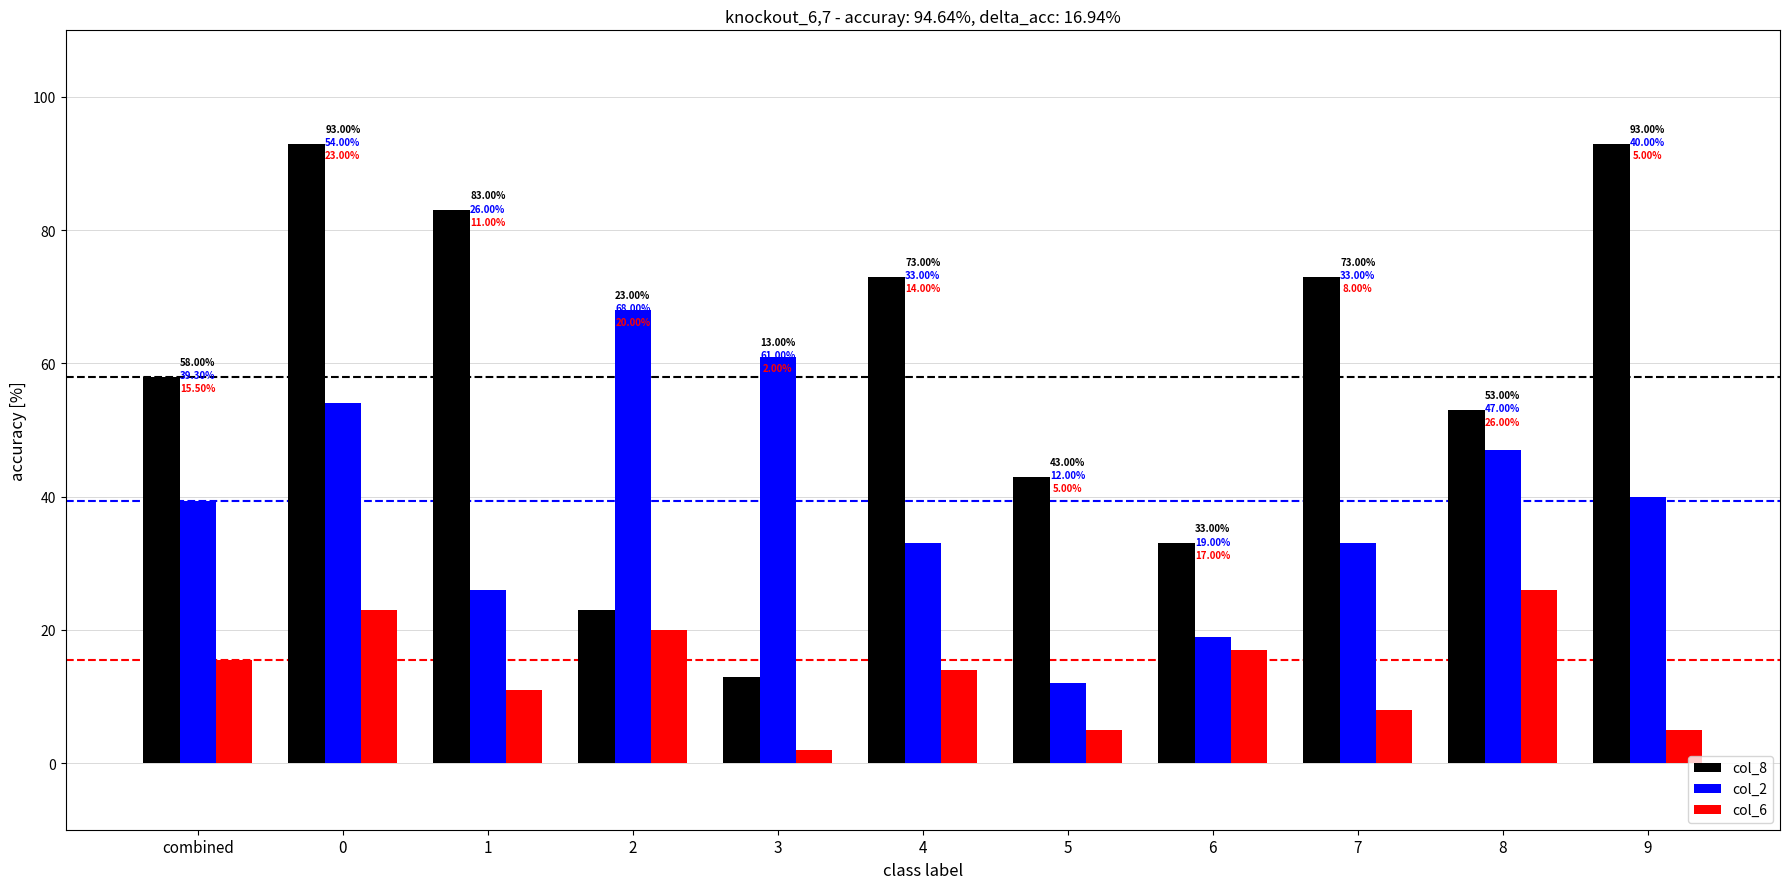

Which category has the lowest value across all series?

3